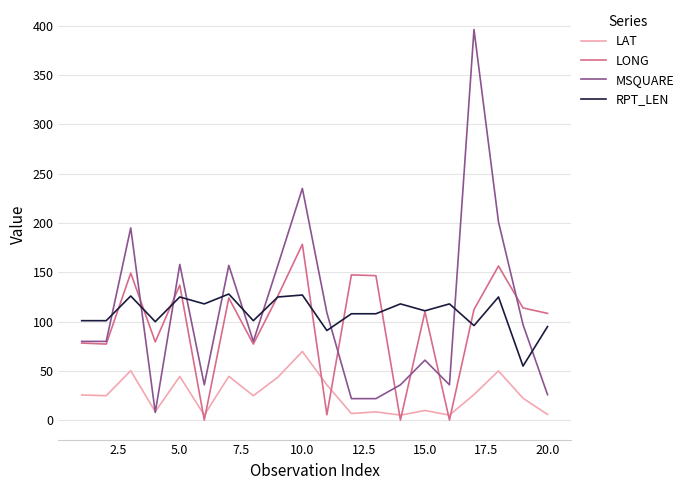

List the series in order of their peak value, lowest first.

LAT, RPT_LEN, LONG, MSQUARE